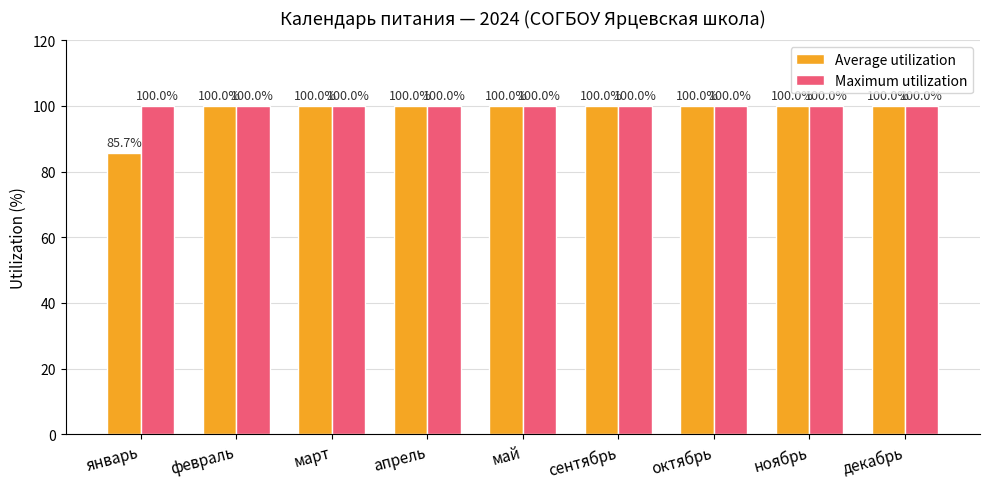

Which category has the lowest value across all series?

январь